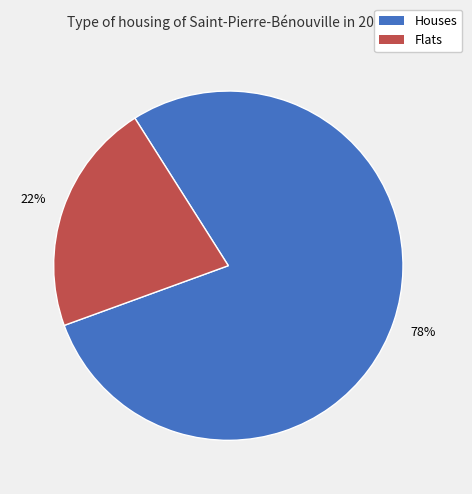

To the nearest percent, what is the average slice percentage?

50%